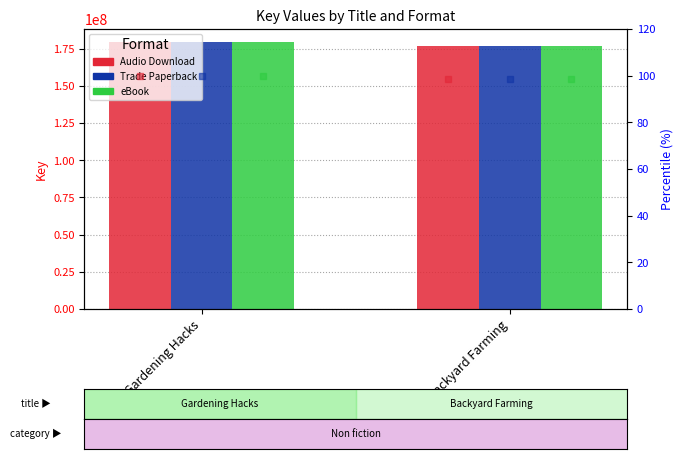

What is the value of the eBook bar at the 2nd from the left?

176582926